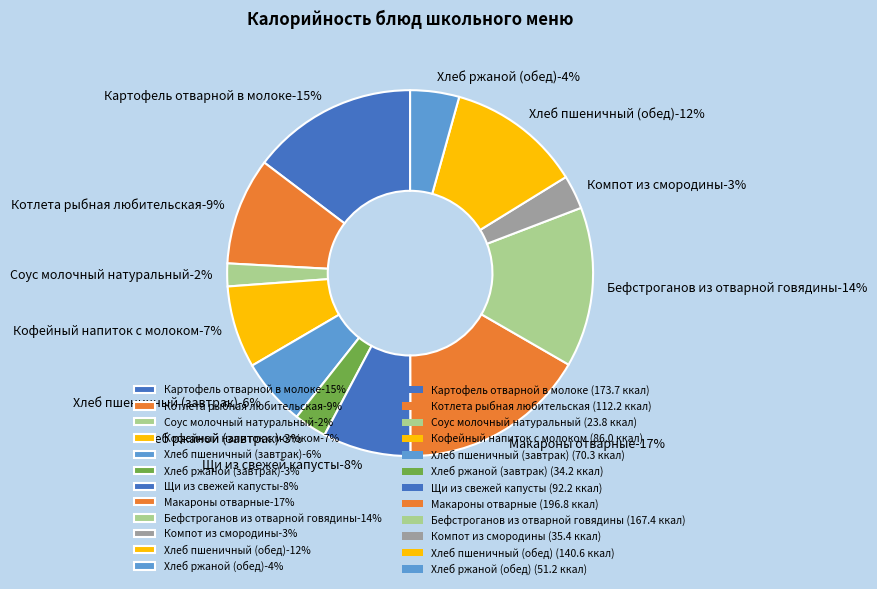

Do Хлеб ржаной (завтрак) and Картофель отварной в молоке together represent more than half of the pie?

No